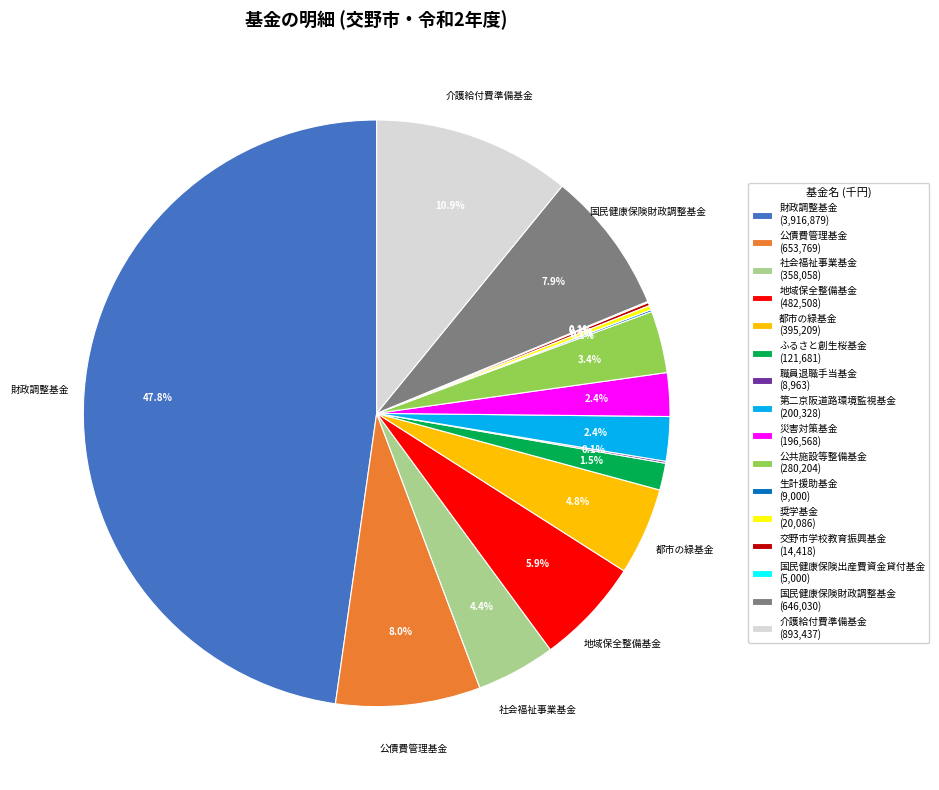

Does any single category account for the majority?

No